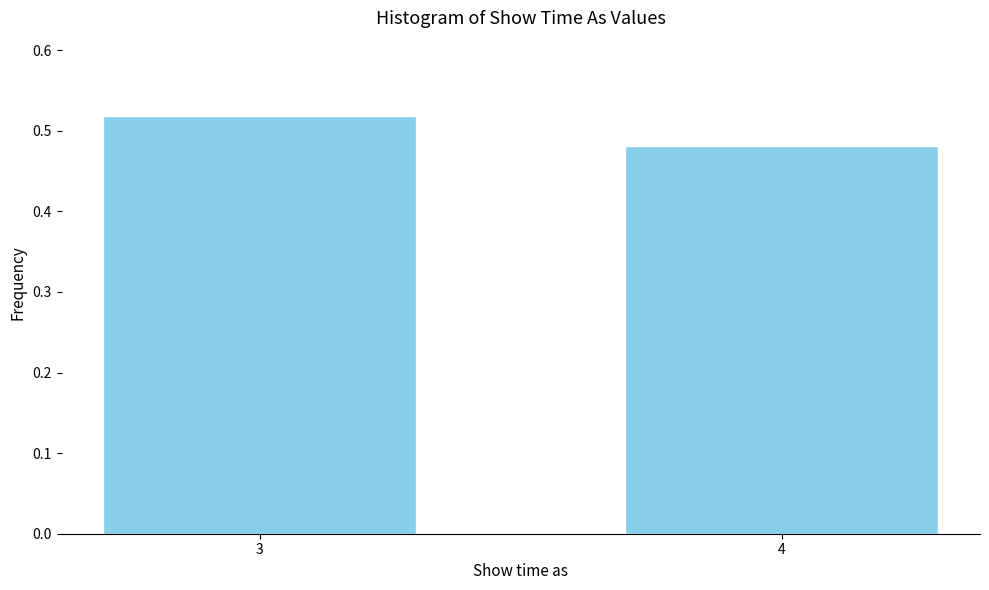

Rank the categories by value from lowest to highest.

4, 3